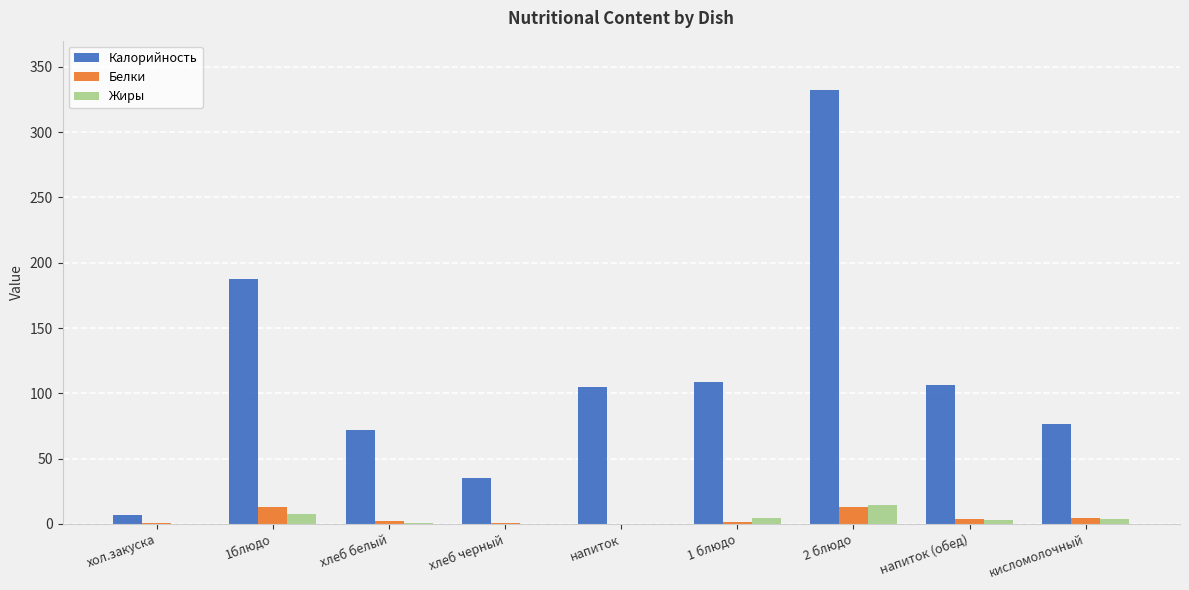

Which series changed the most between 1блюдо and напиток?

Калорийность